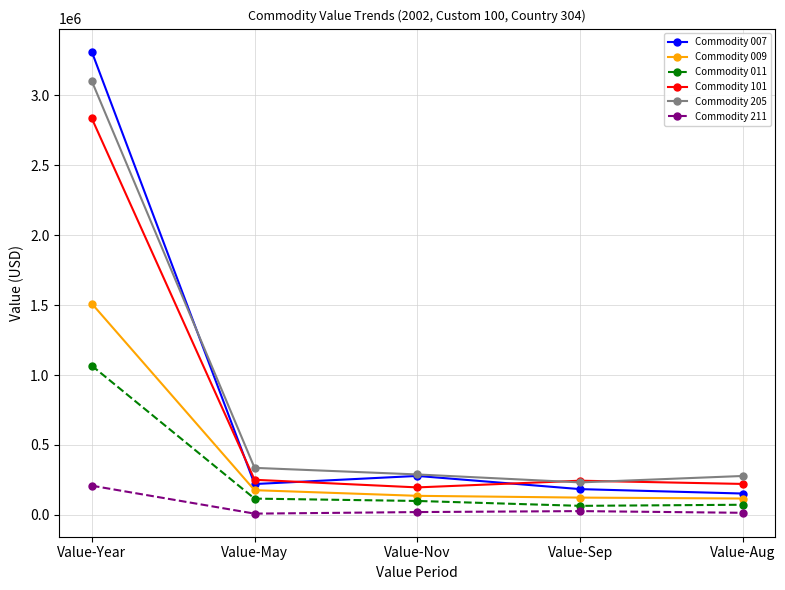

How many values in the Commodity 009 series are below 135864?

2